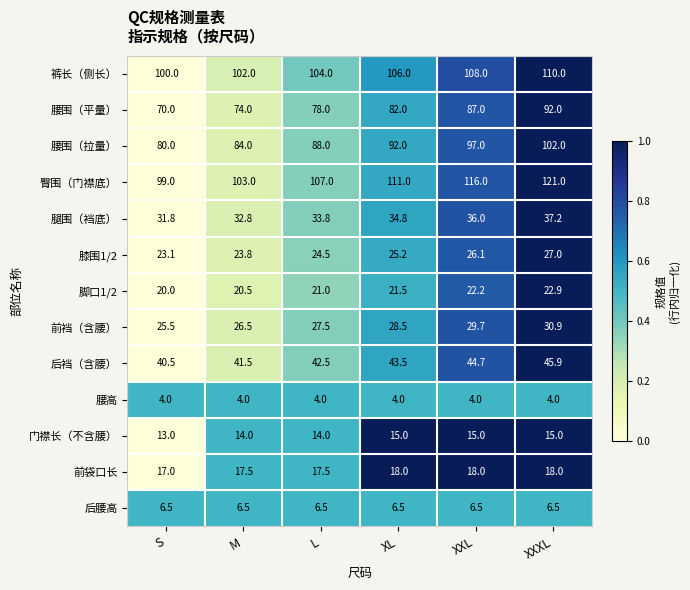

What is the sum of the 脚口1/2 values at XXXL and XL?

44.4